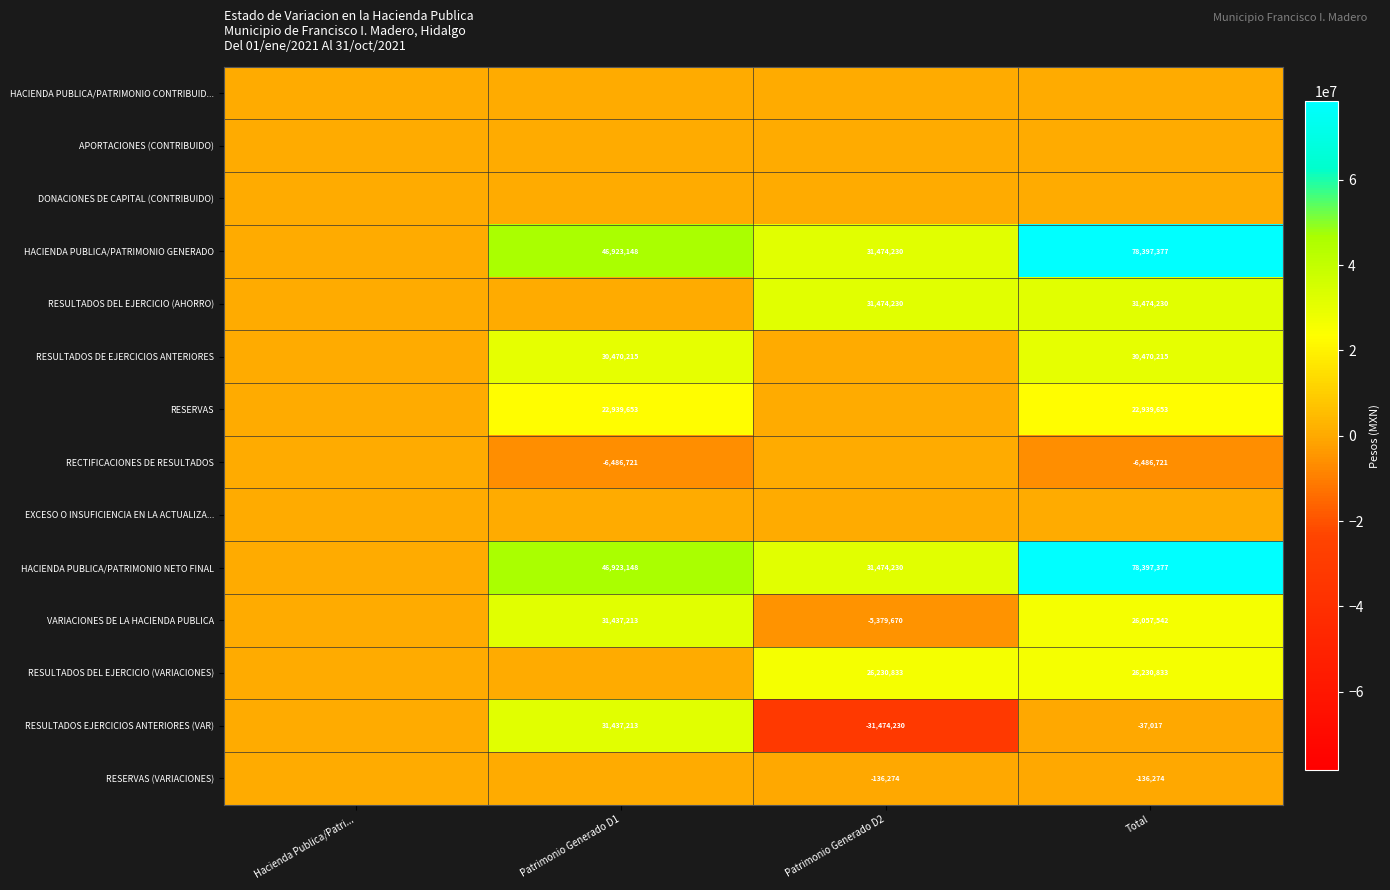

The value of HACIENDA PUBLICA/PATRIMONIO NETO FINAL at Patrimonio Generado D1 is 46923148. True or false?

True